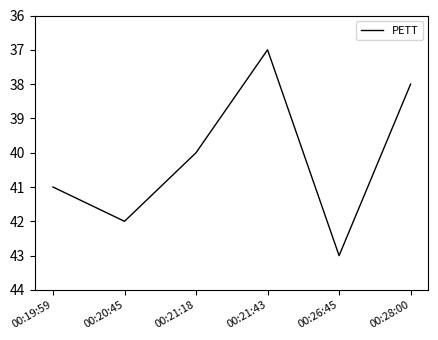

At which label is the value closest to 40?

00:21:18